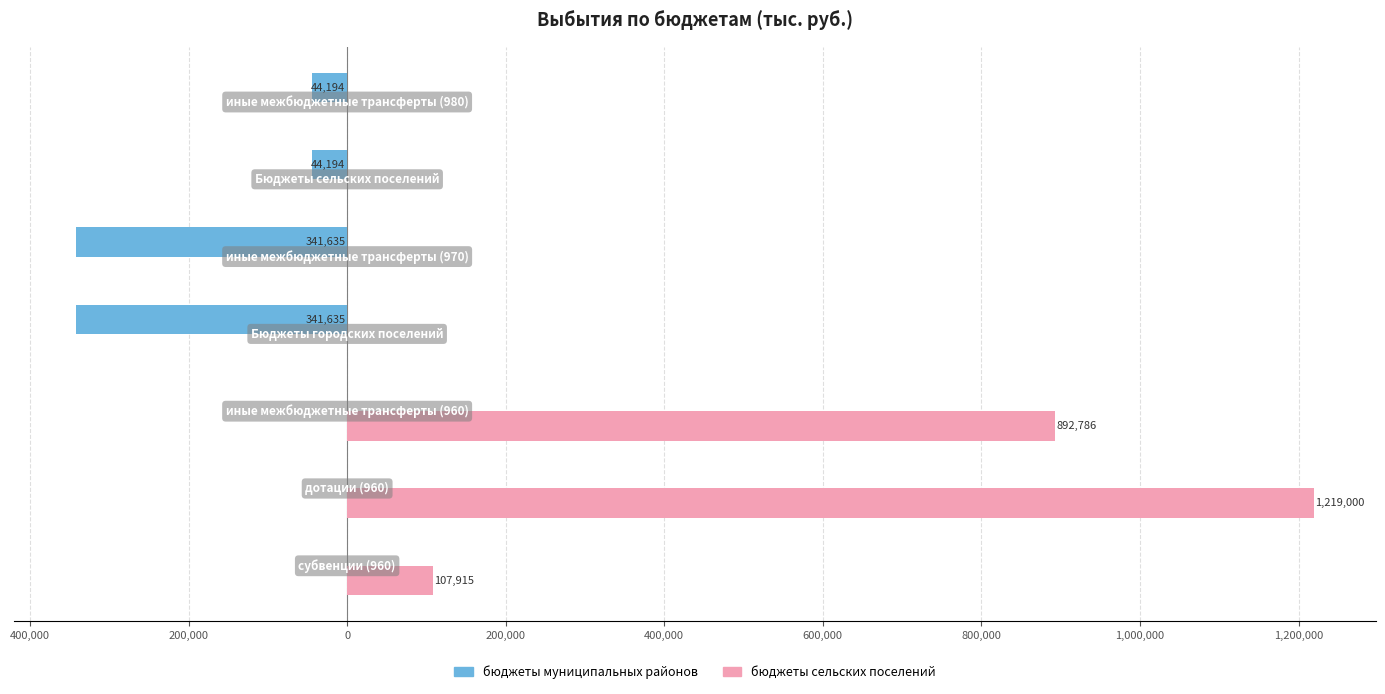

What is the sum of all бюджеты муниципальных районов values?

-771657.8